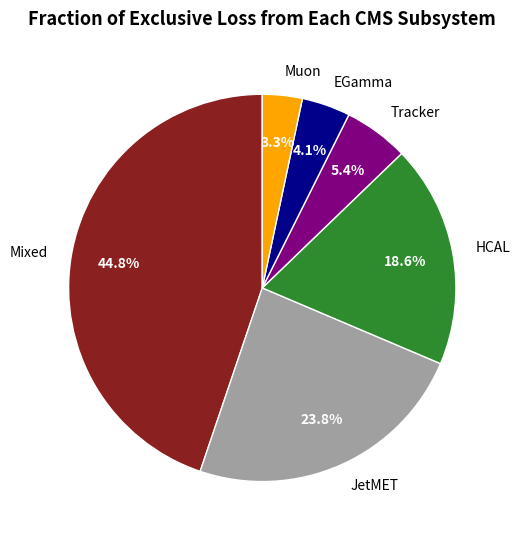

Rank the categories by value from lowest to highest.

Muon, EGamma, Tracker, HCAL, JetMET, Mixed